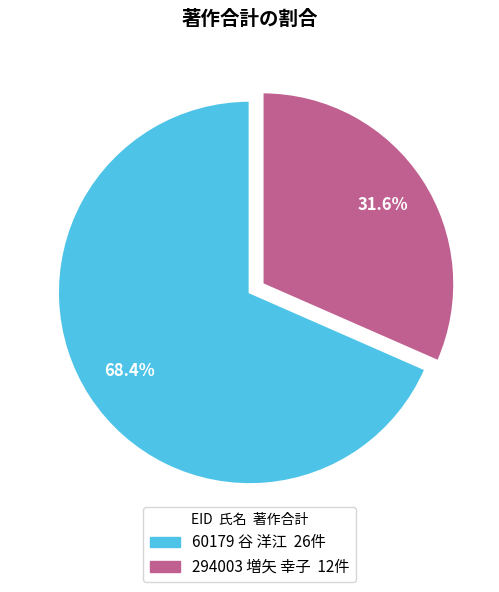

How many slices are in this pie chart?

2